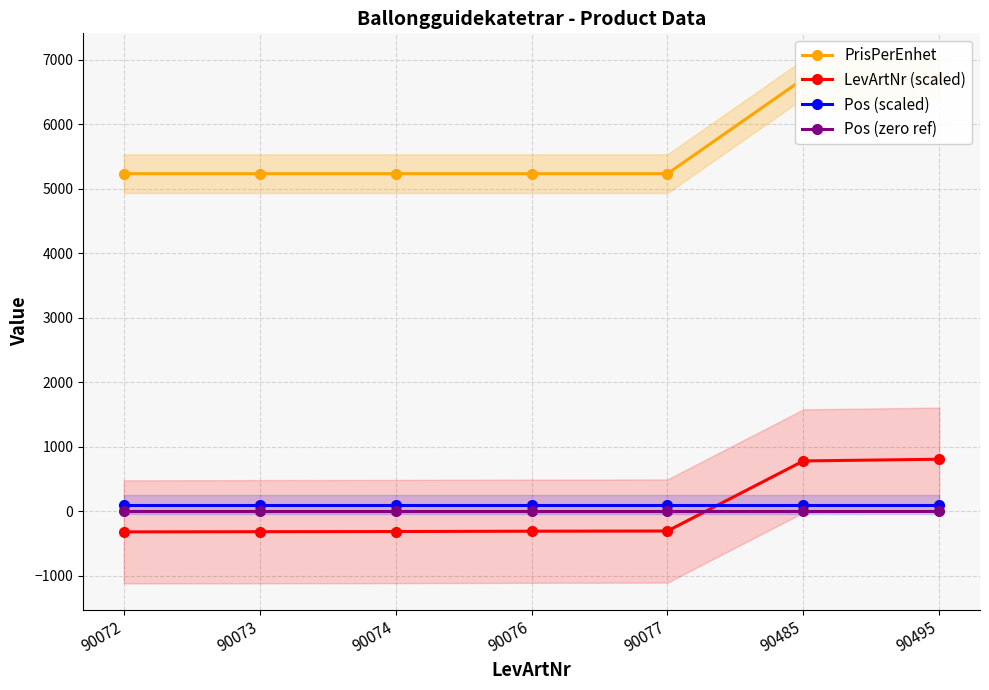

Where is Pos (scaled) nearest to the value 100?

90072